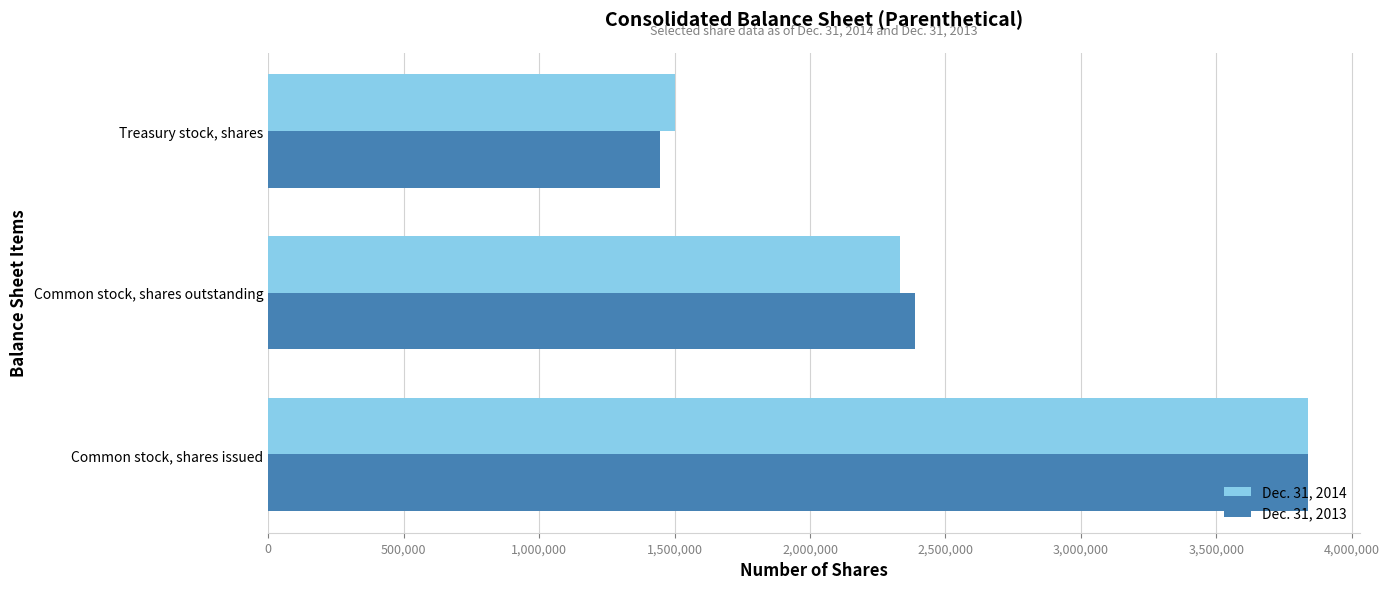

Count the Dec. 31, 2013 values in the range 1447613 to 3836397.

3